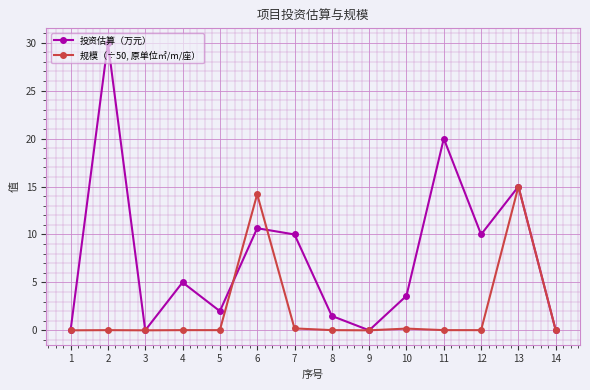

The value of 投资估算（万元） at 11 is 20.0. True or false?

True